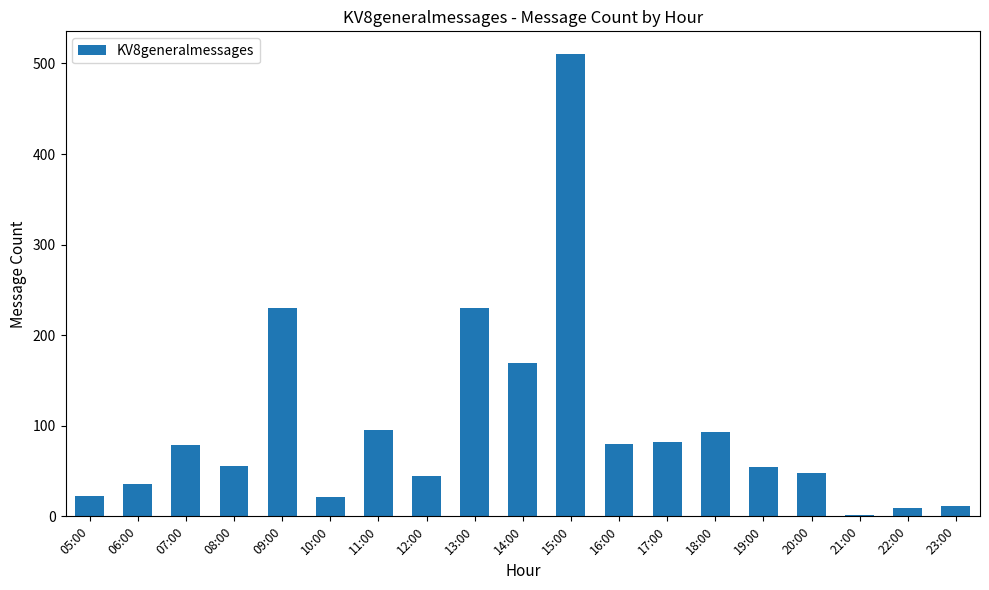

What is the change in value from 11:00 to 18:00?

-2